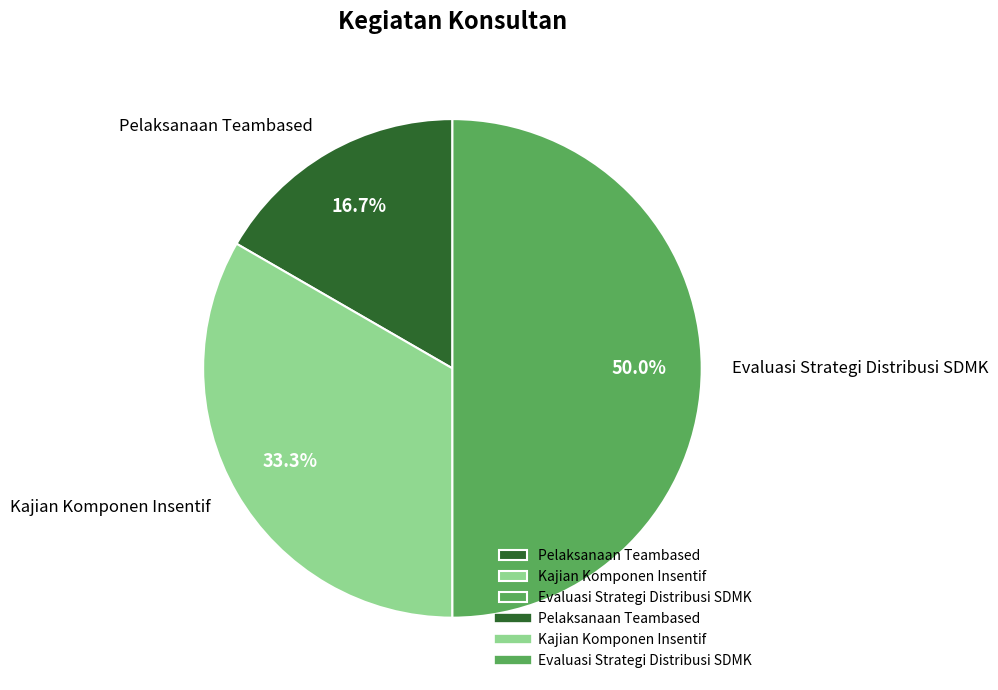

What is the smallest slice in the pie chart?

Pelaksanaan Teambased